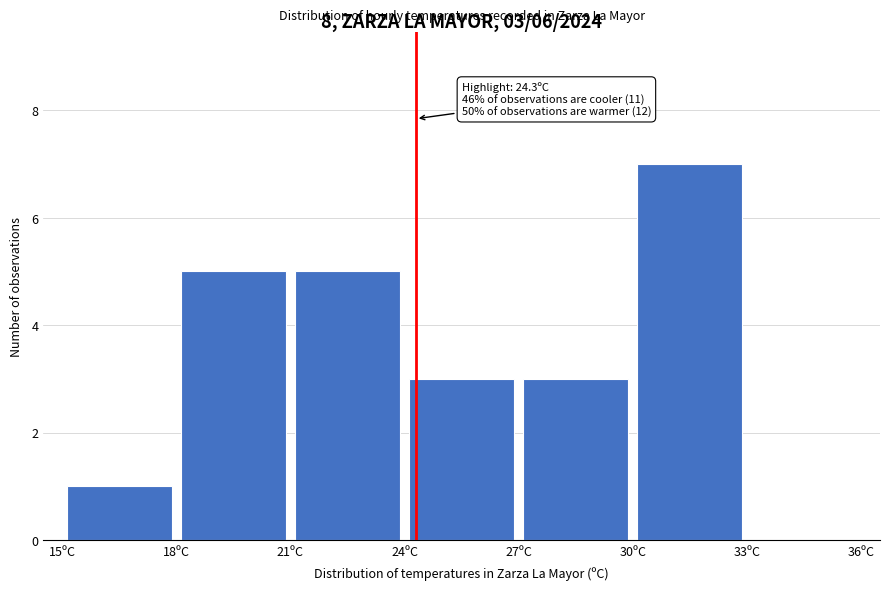

Over which range of the x-axis is the bar tallest?

30 to 33